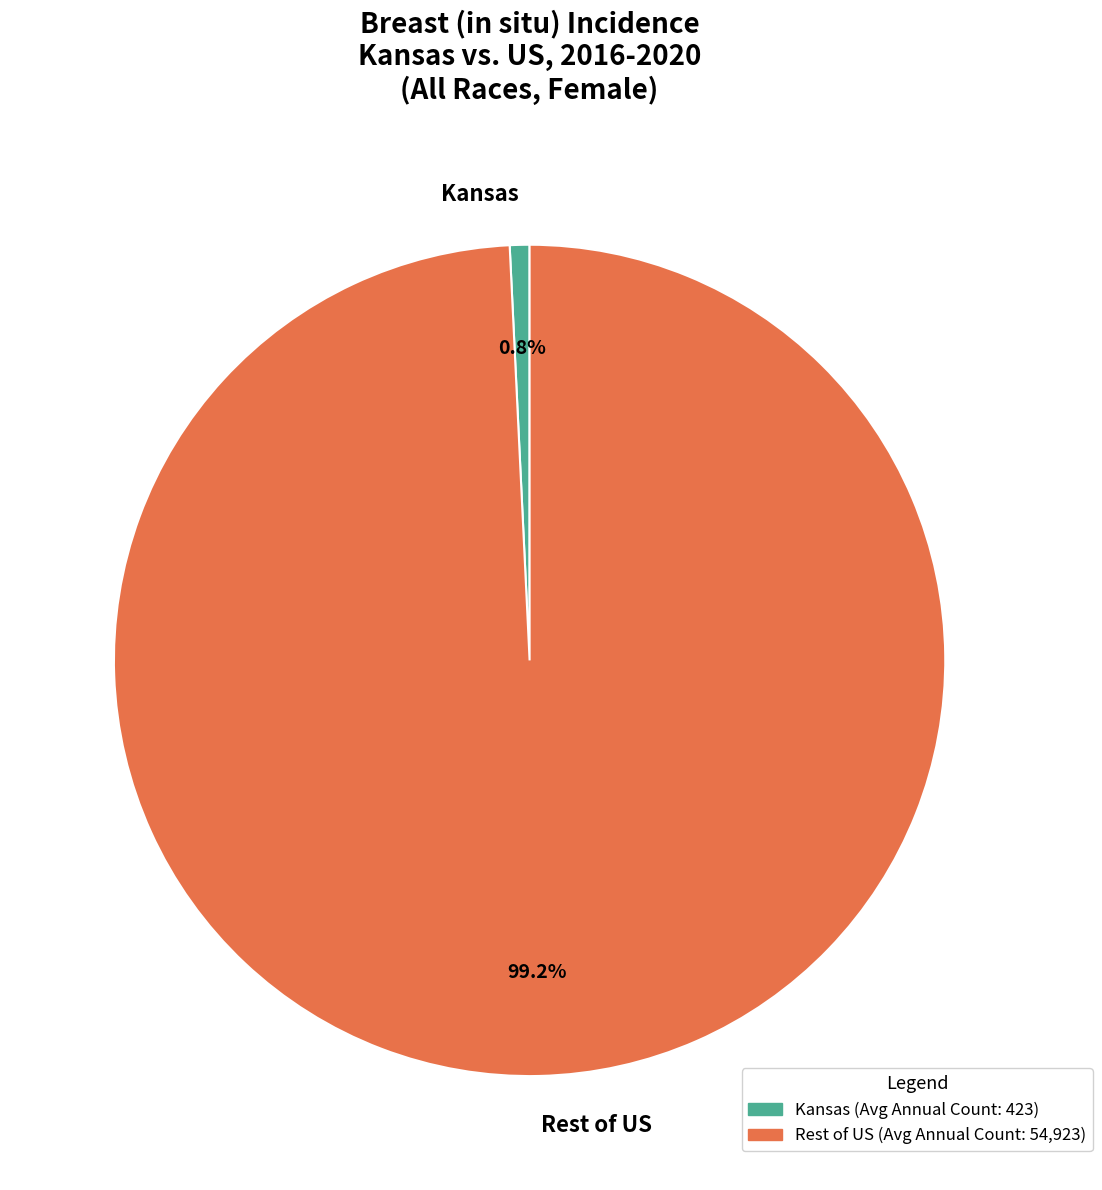

To the nearest percent, what is the average slice percentage?

50%